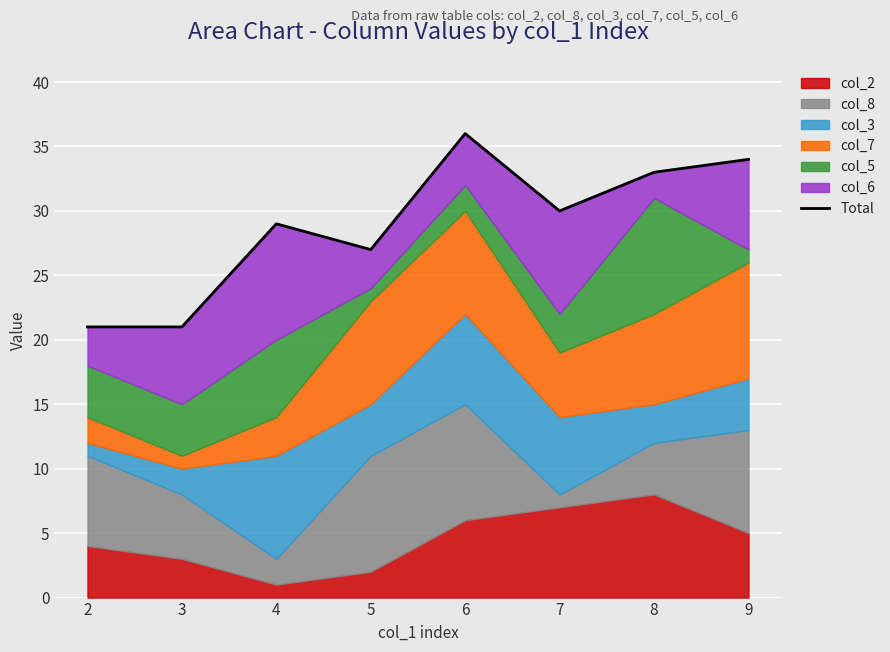

What is the smallest value displayed?

21